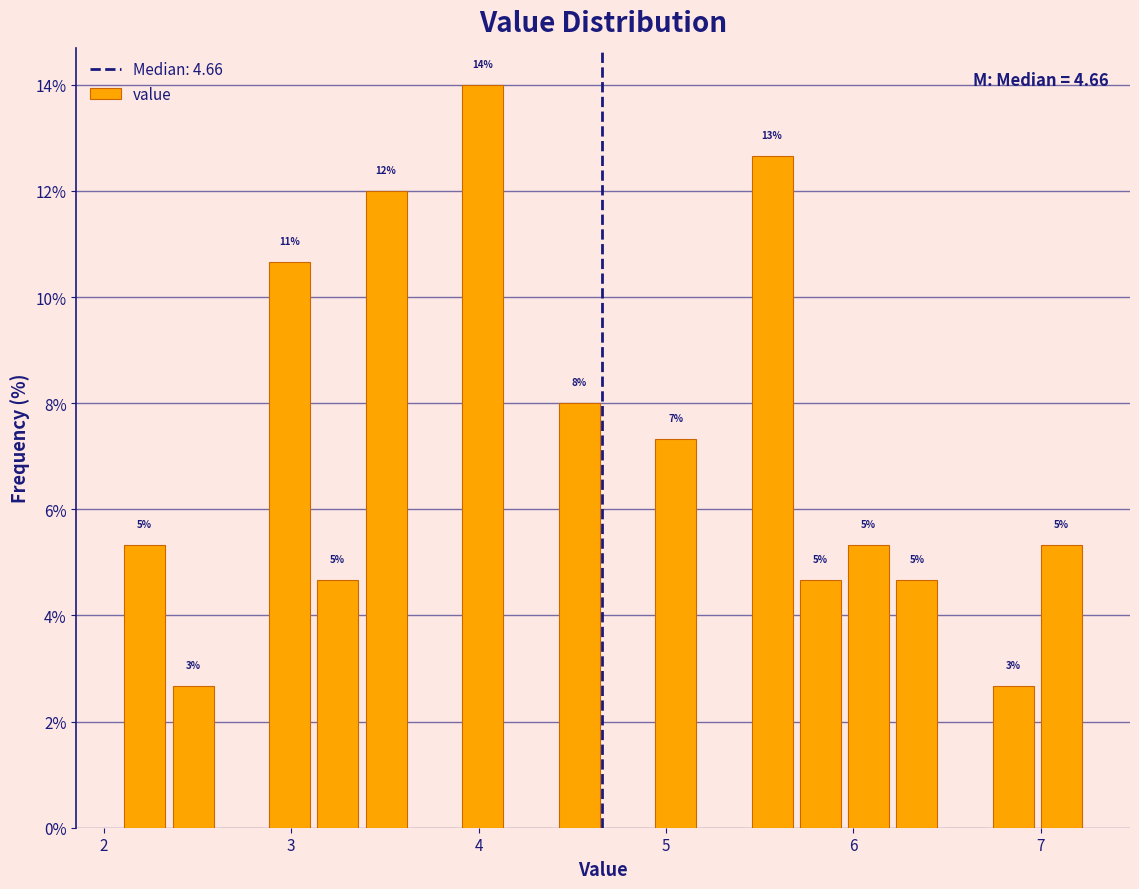

Read against the x-axis, roughly where is the centre of the tallest bar?

4.0